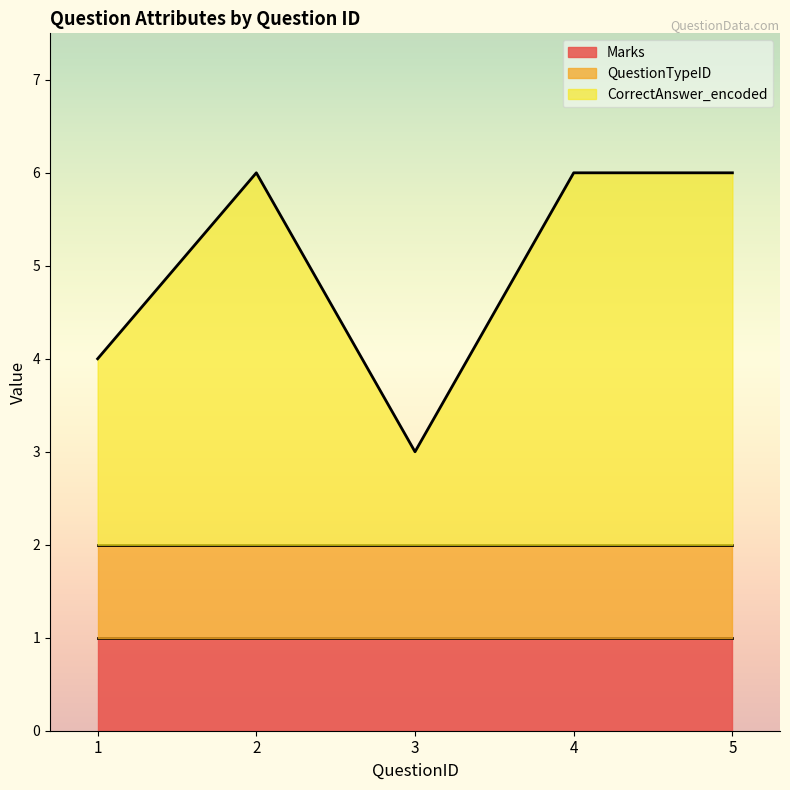

Reading right to left, list all the values displayed in this chart.

Marks: 1	1	1	1	1
QuestionTypeID: 1	1	1	1	1
CorrectAnswer_encoded: 4	4	1	4	2